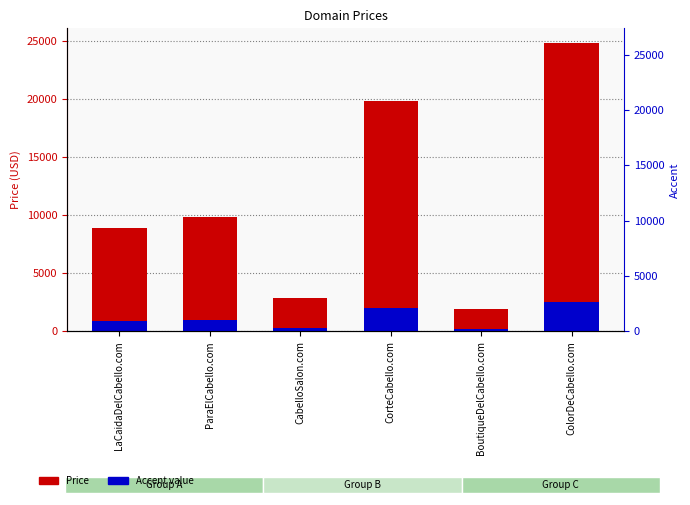

Which series has the widest spread of values?

Price